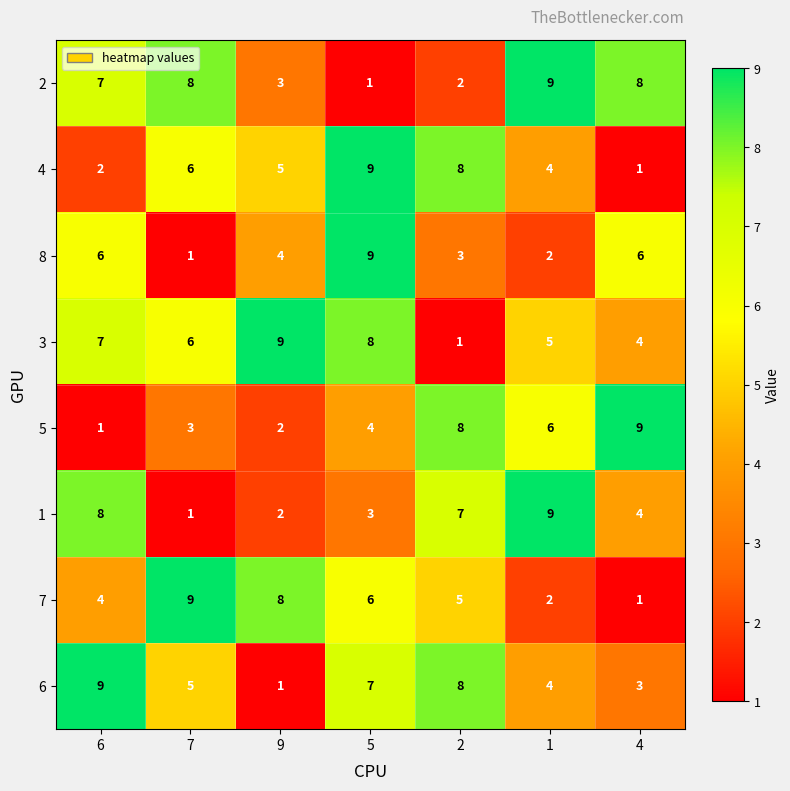

Rank the categories by 4 value from lowest to highest.

4, 6, 1, 9, 7, 2, 5